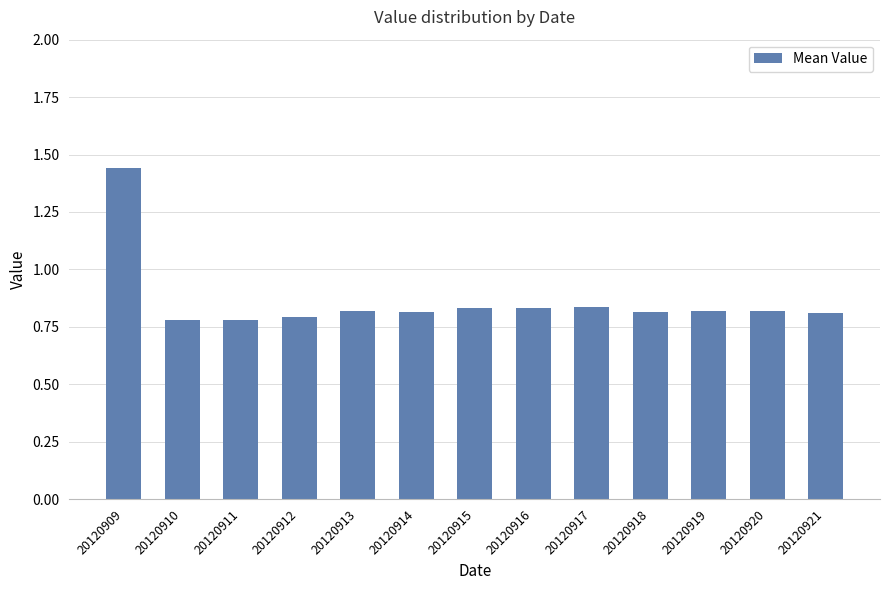

What is the difference between the maximum and minimum values?

0.7